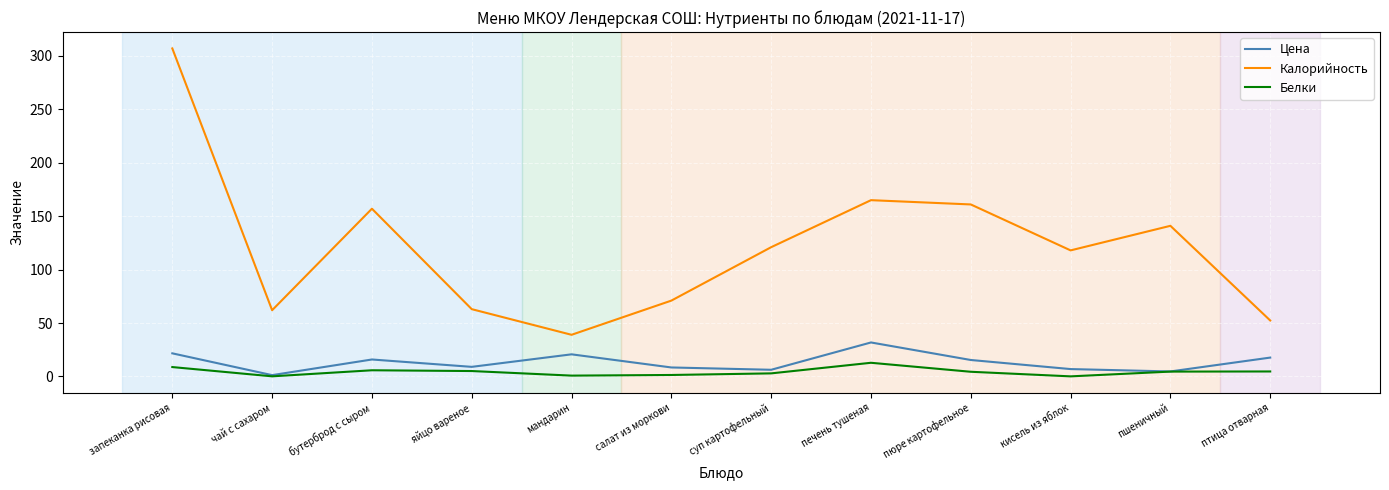

The Калорийность series shows 71.0 at салат из моркови. True or false?

True